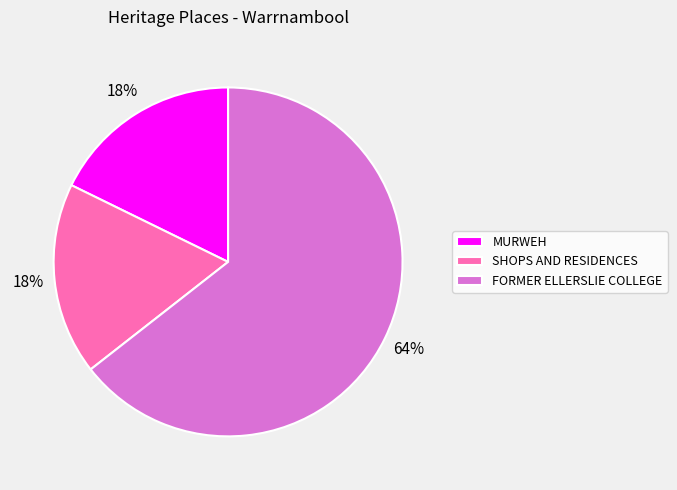

What is the largest slice in the pie chart?

FORMER ELLERSLIE COLLEGE